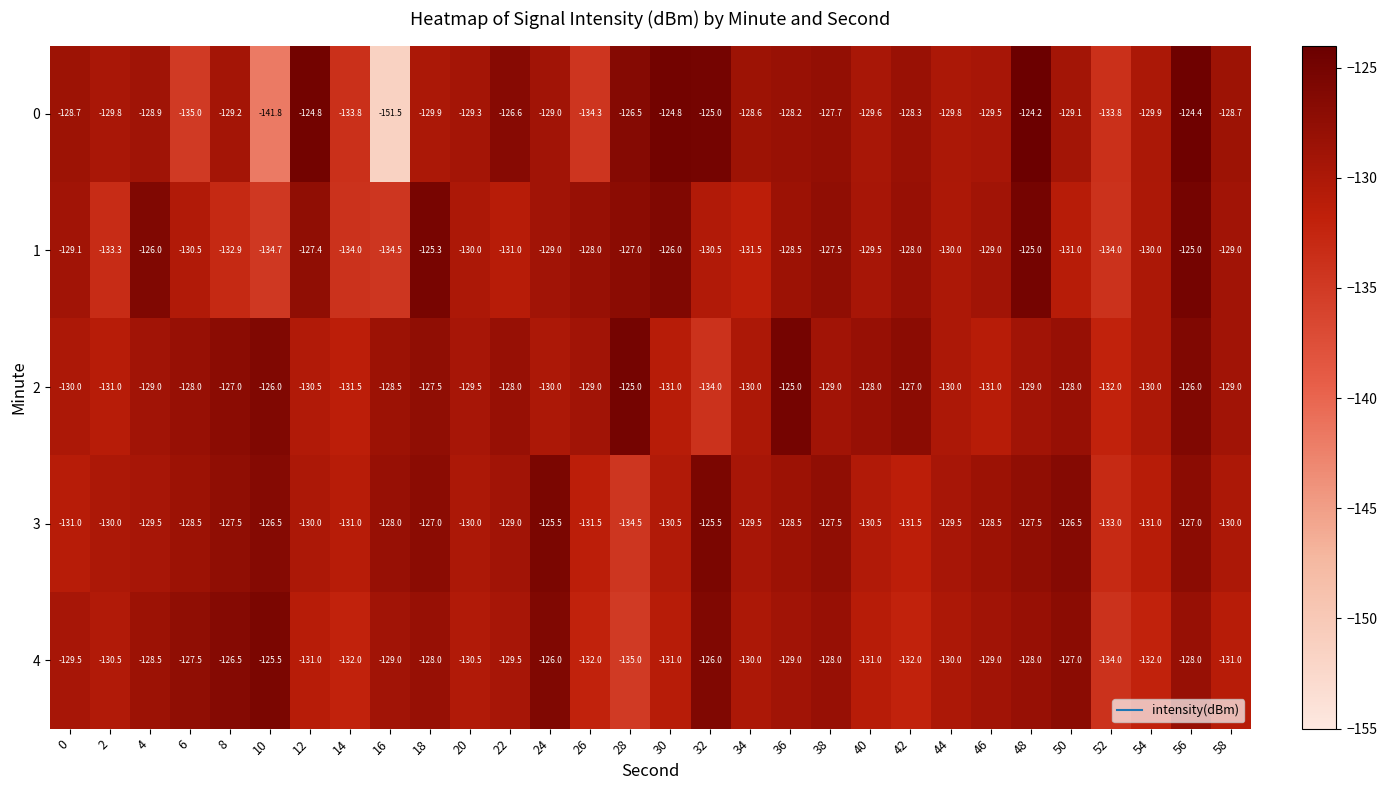

True or false: 2 has a value of -198.2 at 28.

False